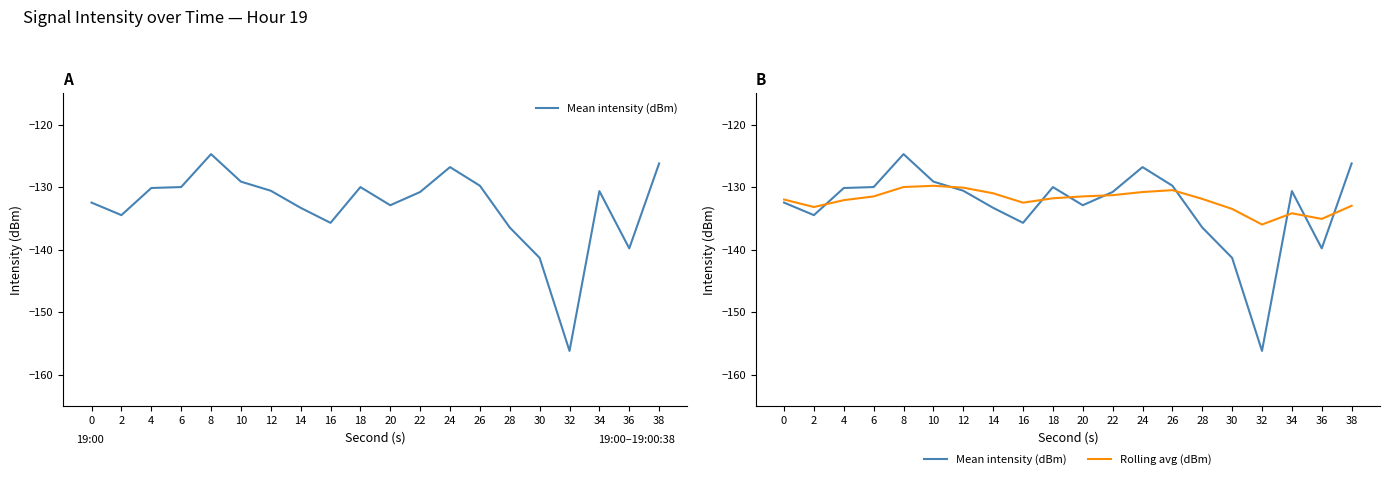

List the labels in order of Rolling avg (dBm) value, largest first.

10, 8, 12, 26, 24, 14, 22, 6, 20, 18, 28, 0, 4, 16, 38, 2, 30, 34, 36, 32